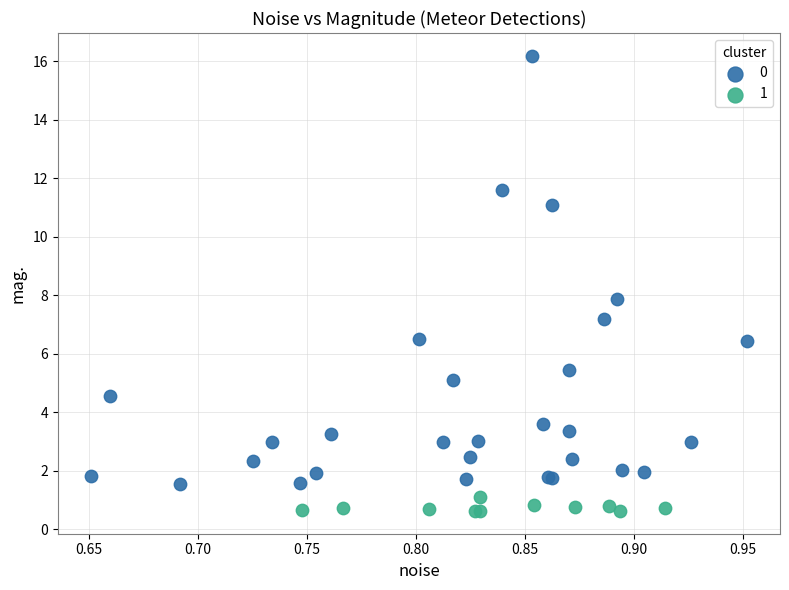

Which series reaches the minimum Y coordinate?

1